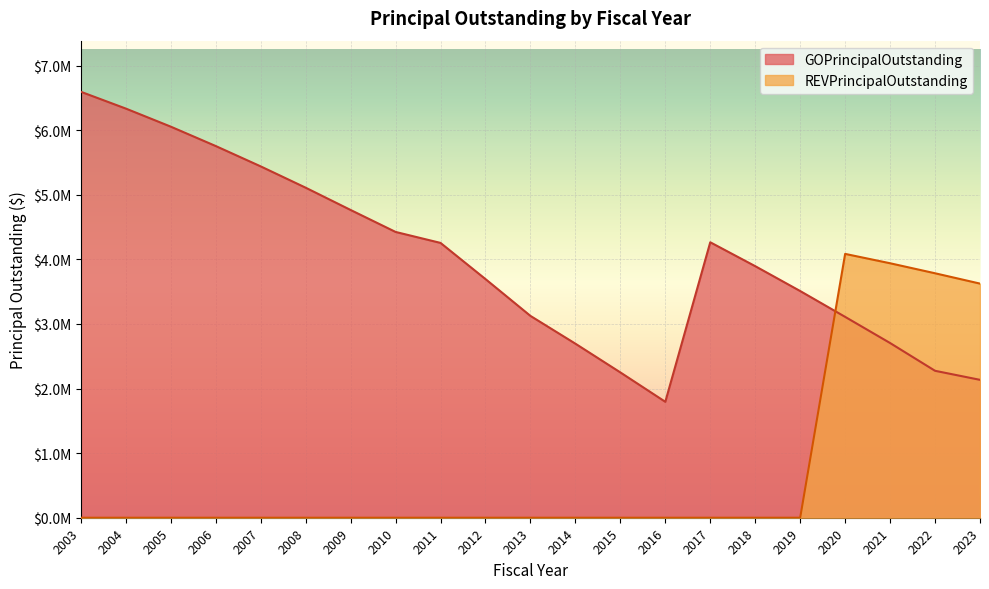

True or false: GOPrincipalOutstanding and REVPrincipalOutstanding intersect in this chart.

True